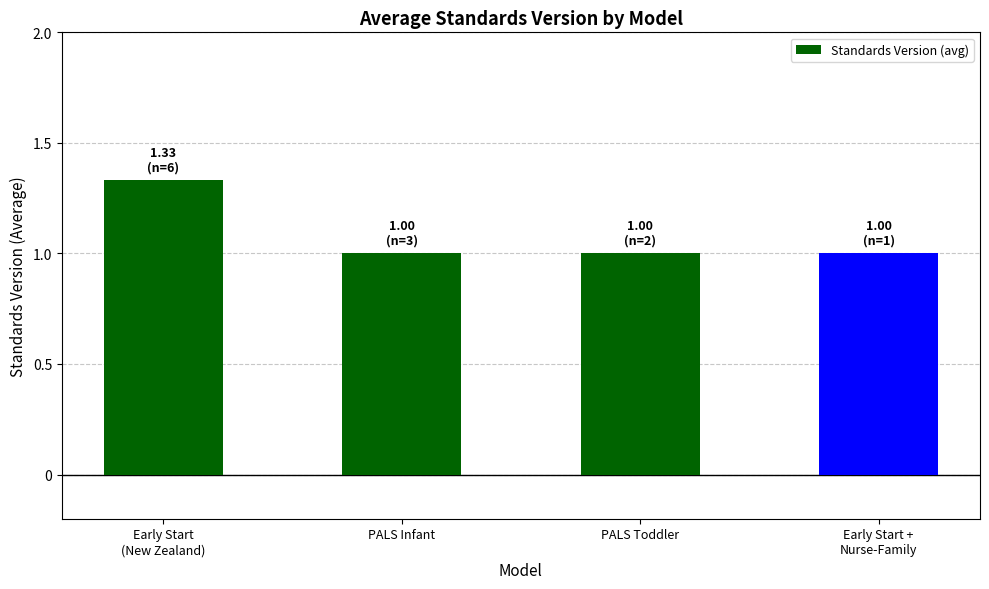

What is the minimum value shown in the chart?

1.0